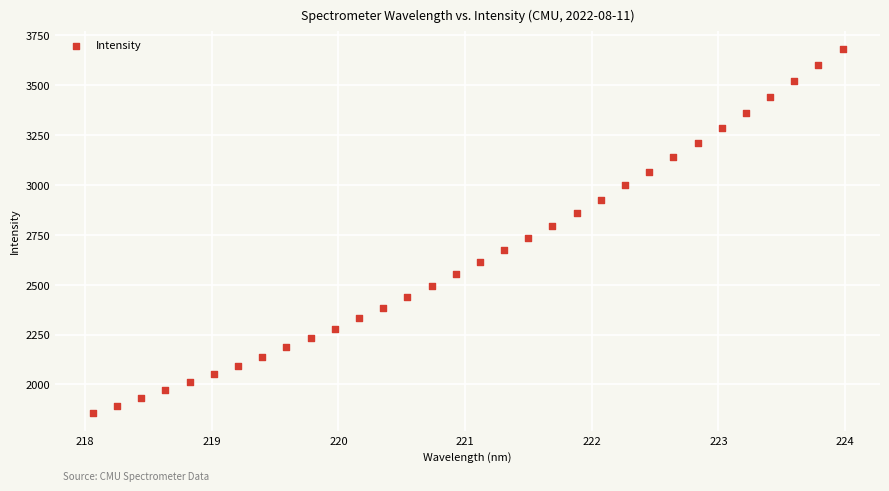

What is the range of X values (max minus min)?

5.9